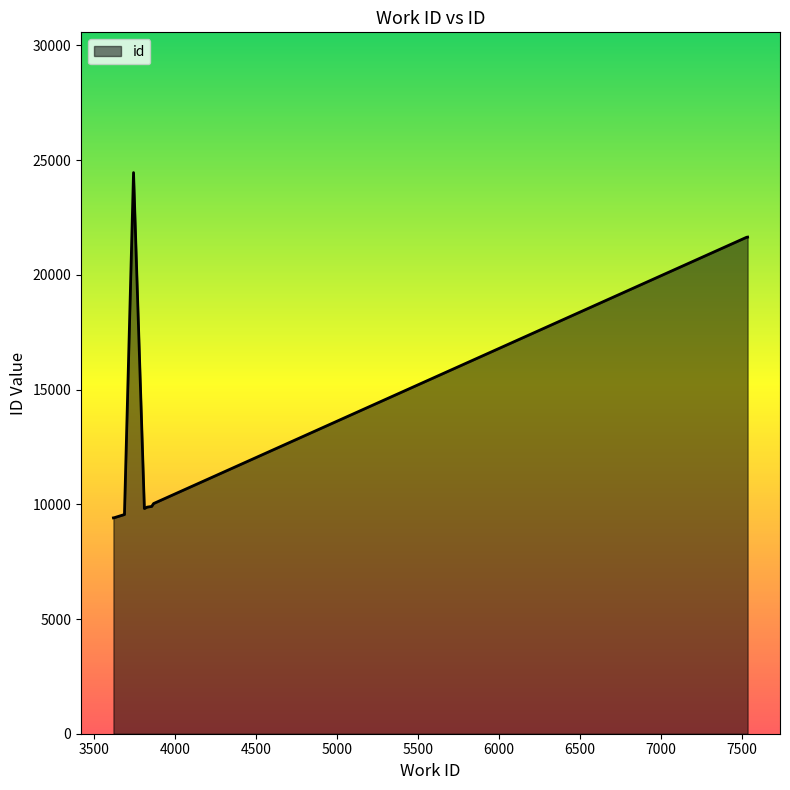

What is the greatest value displayed?

24457